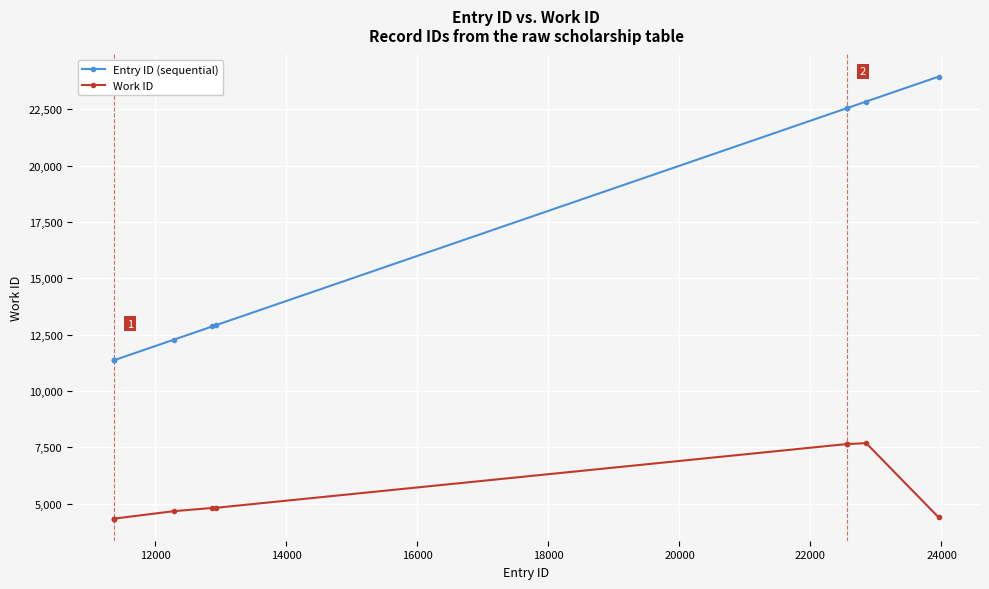

Does the chart display data point markers on the line(s)?

Yes